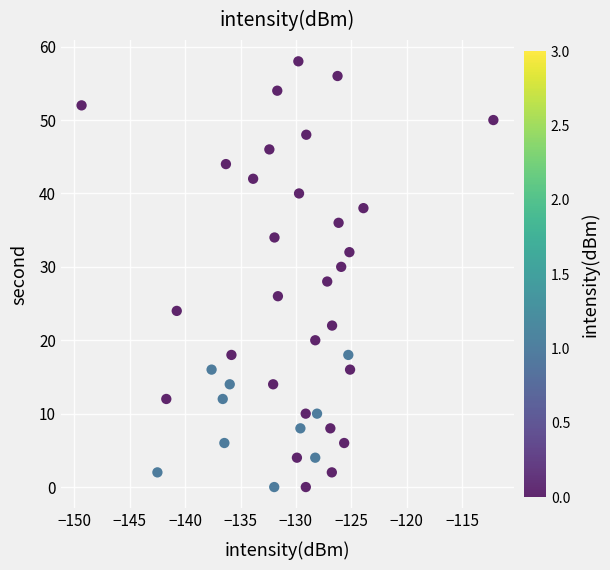

What is the range of Y values (max minus min)?

58